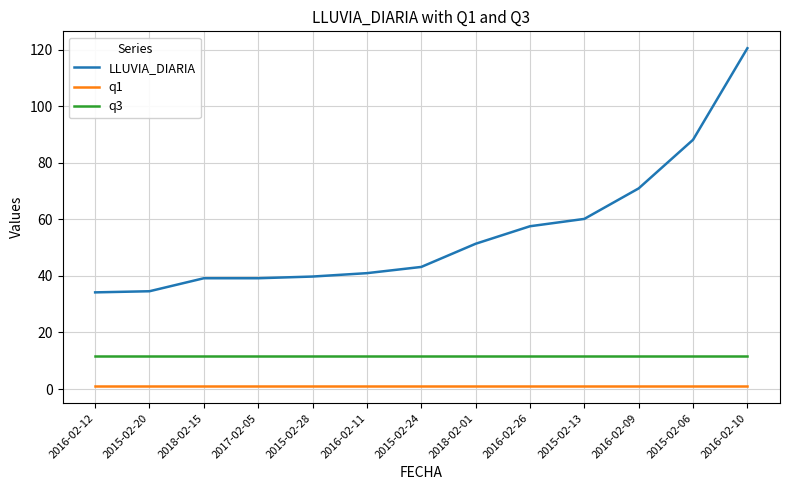

At 2018-02-01, list the series in order from largest to smallest.

LLUVIA_DIARIA, q3, q1